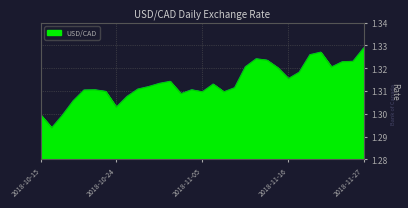

How many interior local peaks (higher than both neighbors) does the data have?

6